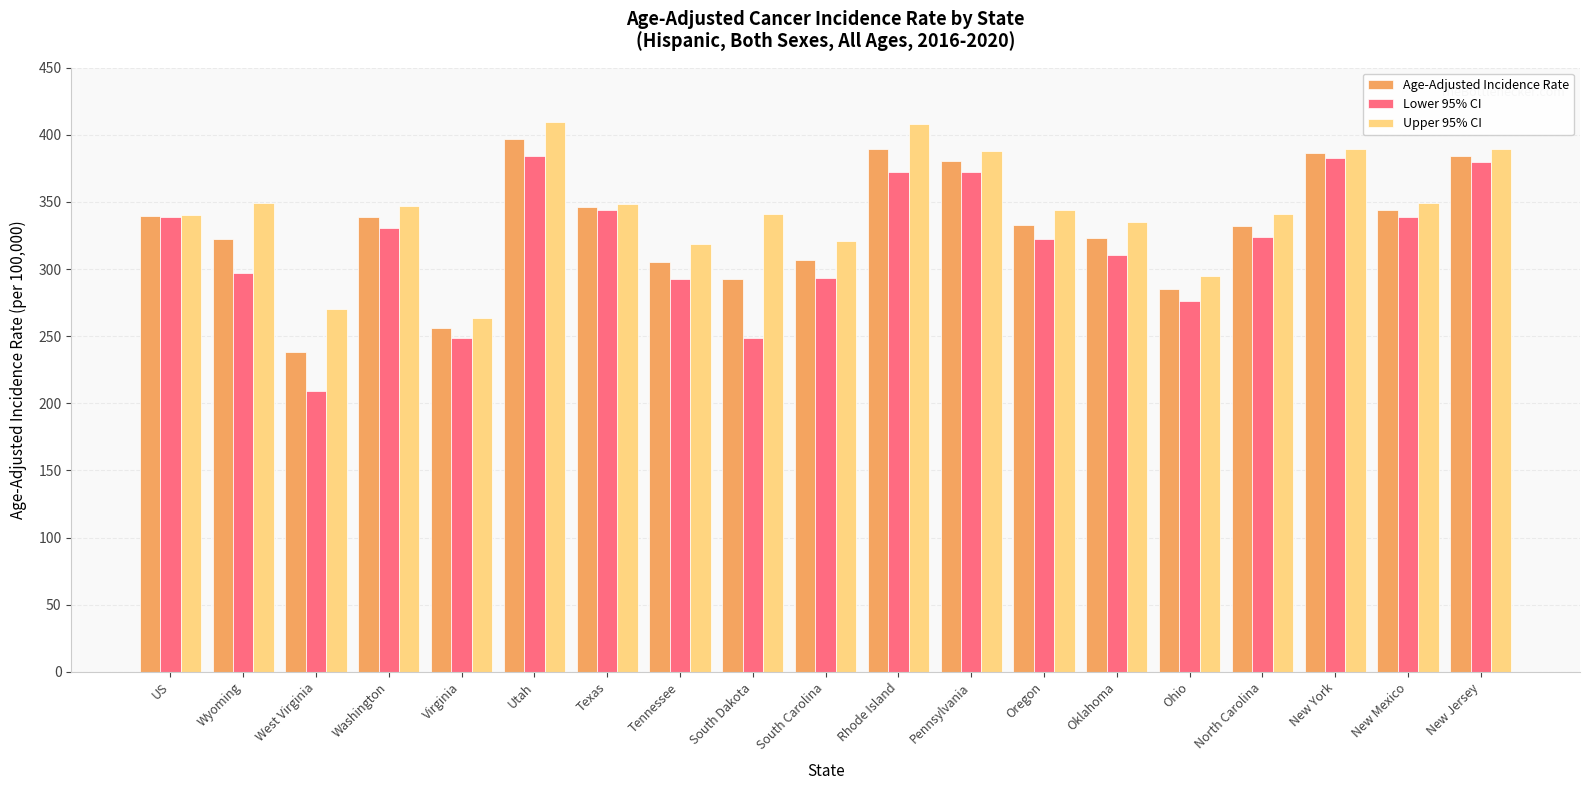

What are all the series names shown in the legend?

Age-Adjusted Incidence Rate, Lower 95% CI, Upper 95% CI